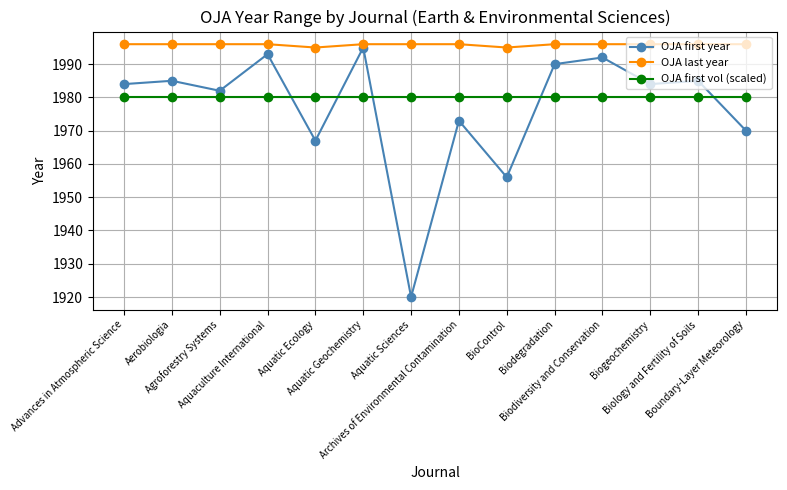

What is the spread (max minus min) of values at Boundary-Layer Meteorology?

26